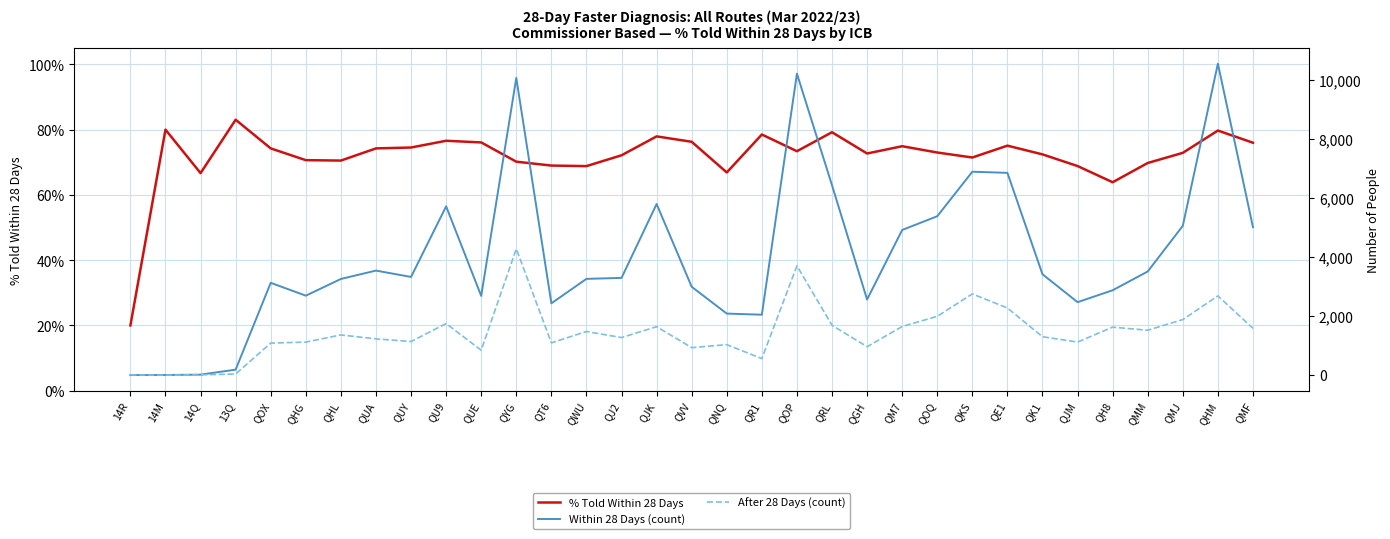

Which label corresponds to the largest value in the chart?

QHM